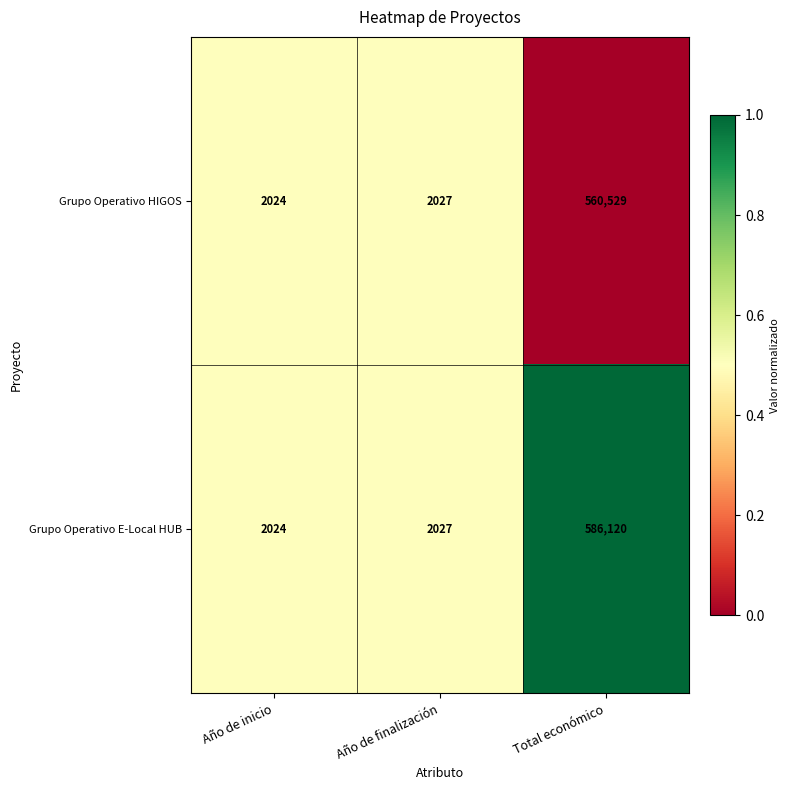

What is the sum of the Grupo Operativo E-Local HUB values at Total económico and Año de finalización?

588147